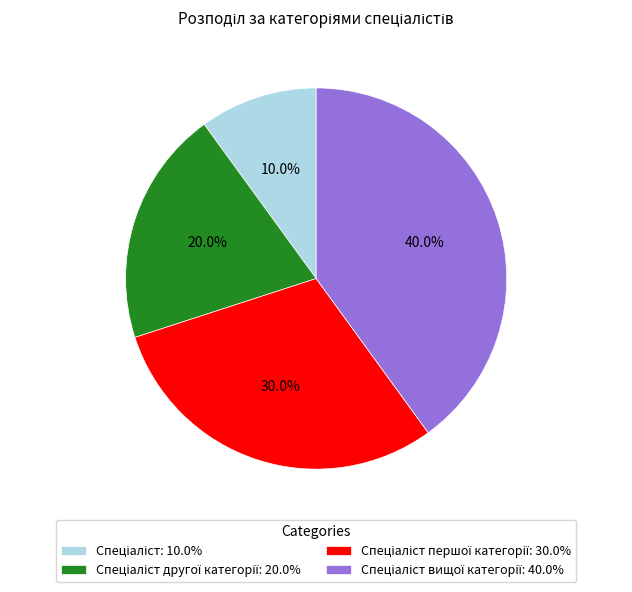

Does any single category account for the majority?

No